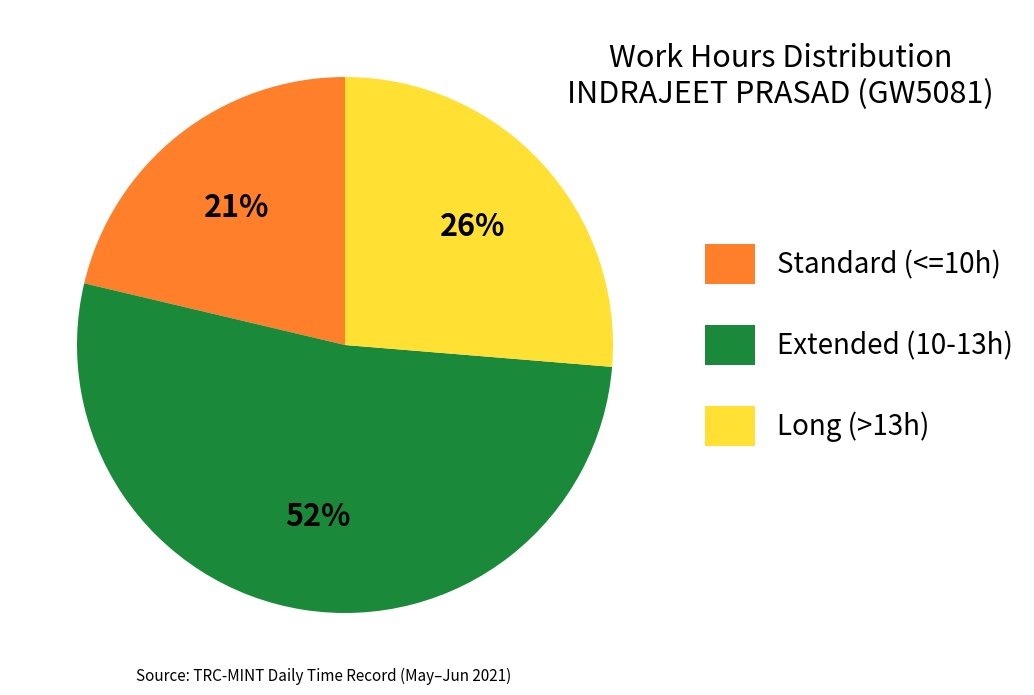

Count the number of slices in the pie.

3